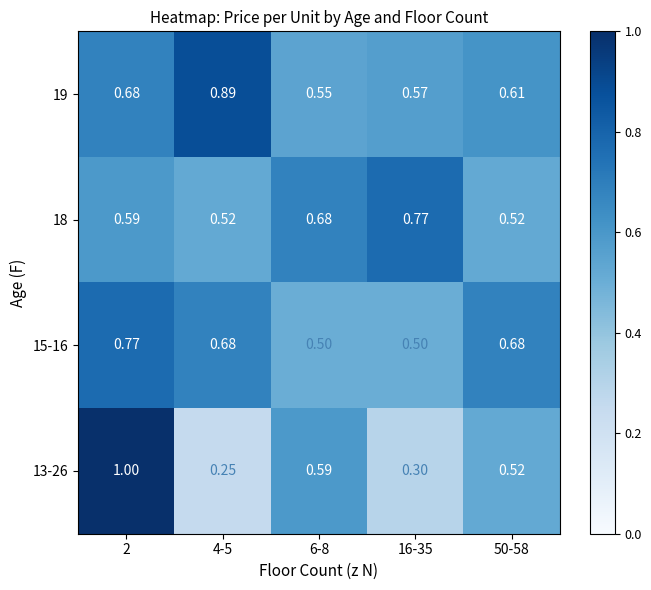

How many categories are shown in the chart?

5